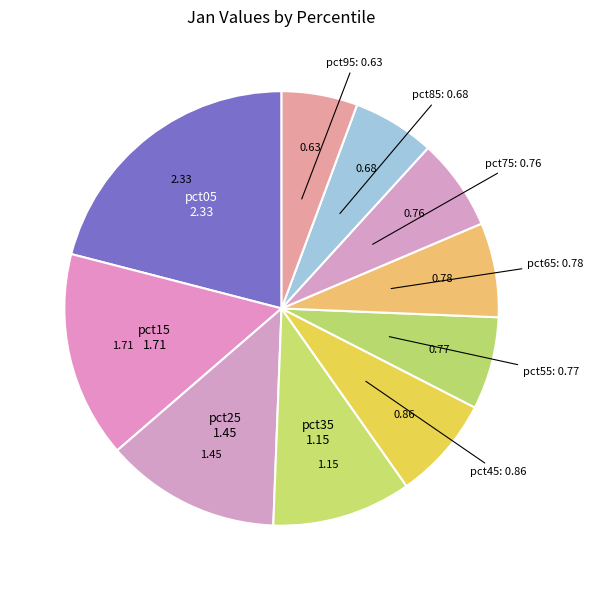

Between pct95 and pct75, which is larger?

pct75